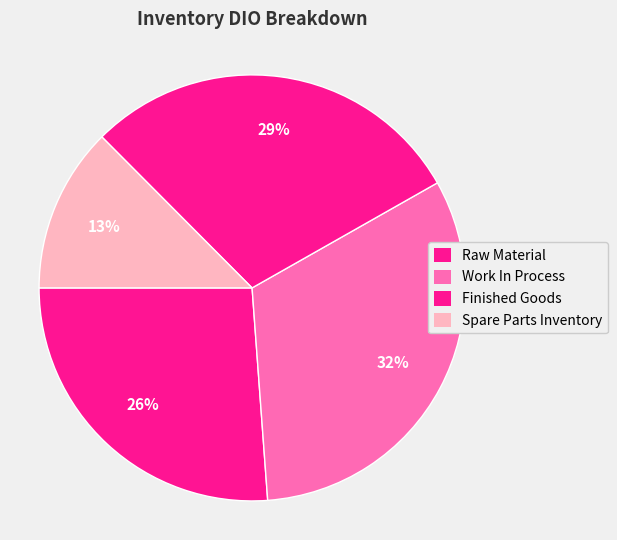

How many slices are in this pie chart?

4